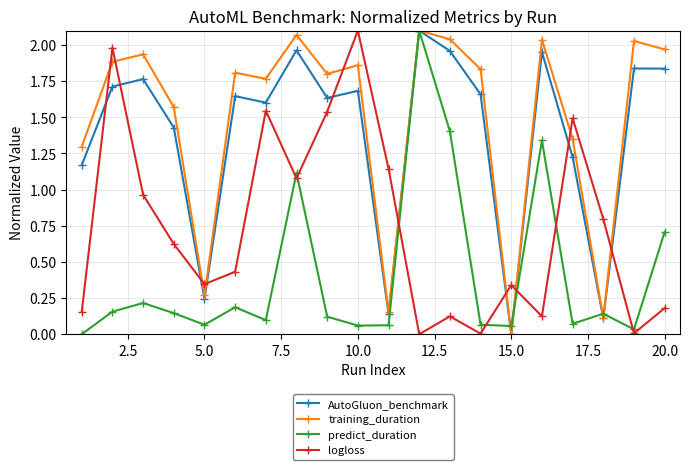

In logloss, how many points are lower than both neighbors (excluding endpoints)?

6